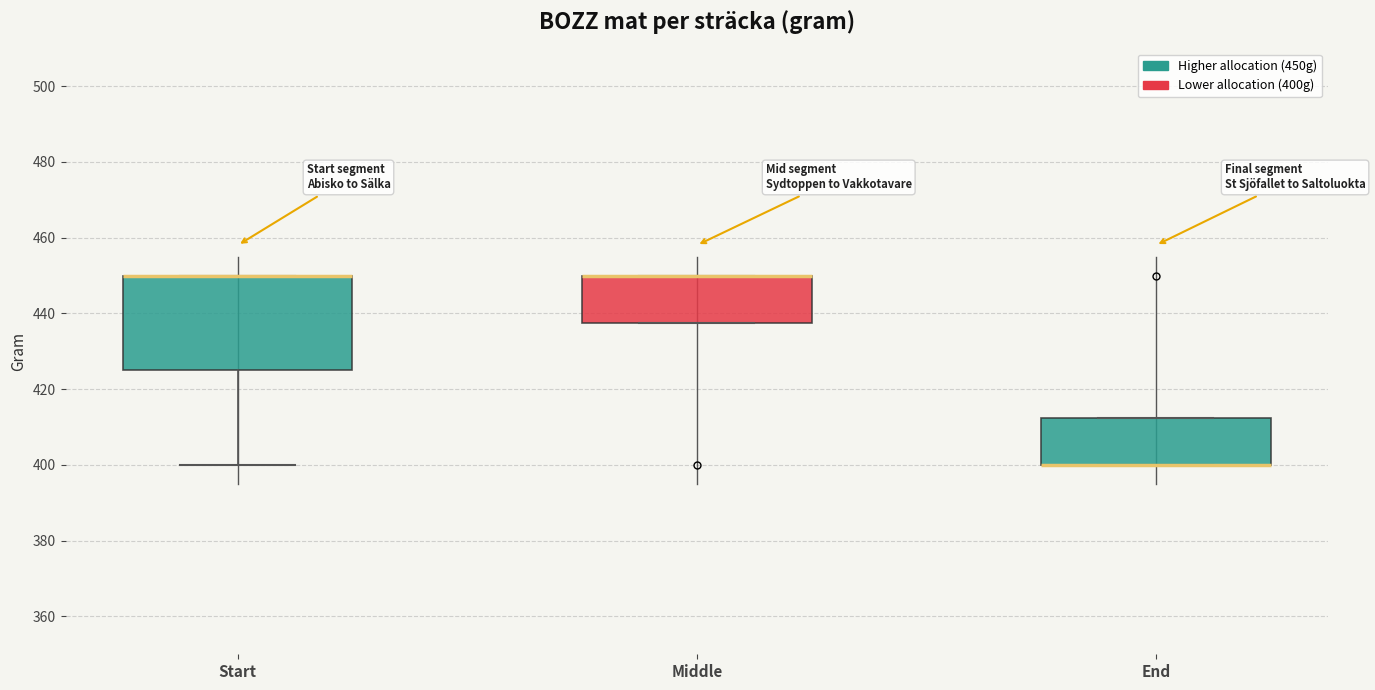

Reading left to right, read every box against the y-axis: the position of its median line, the range the box covers, and the ends of its whiskers. The values are not printed on the chart, so give them approximately, as read against the axis.

Start: median 450 (drawn on the box's upper edge), box 426 to 450, whiskers 400 to 450
Middle: median 450 (drawn on the box's upper edge), box 438 to 450, whiskers 438 to 450
End: median 400 (drawn on the box's lower edge), box 400 to 412, whiskers 400 to 412